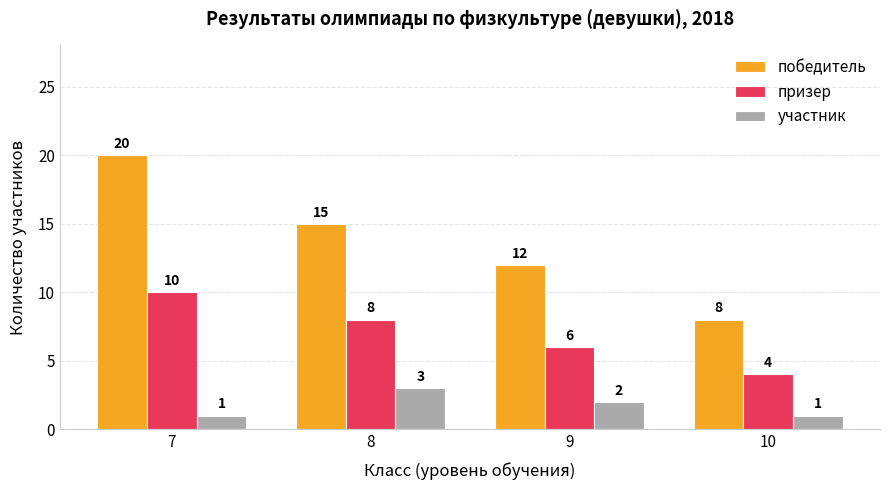

At which label does победитель reach its minimum?

10